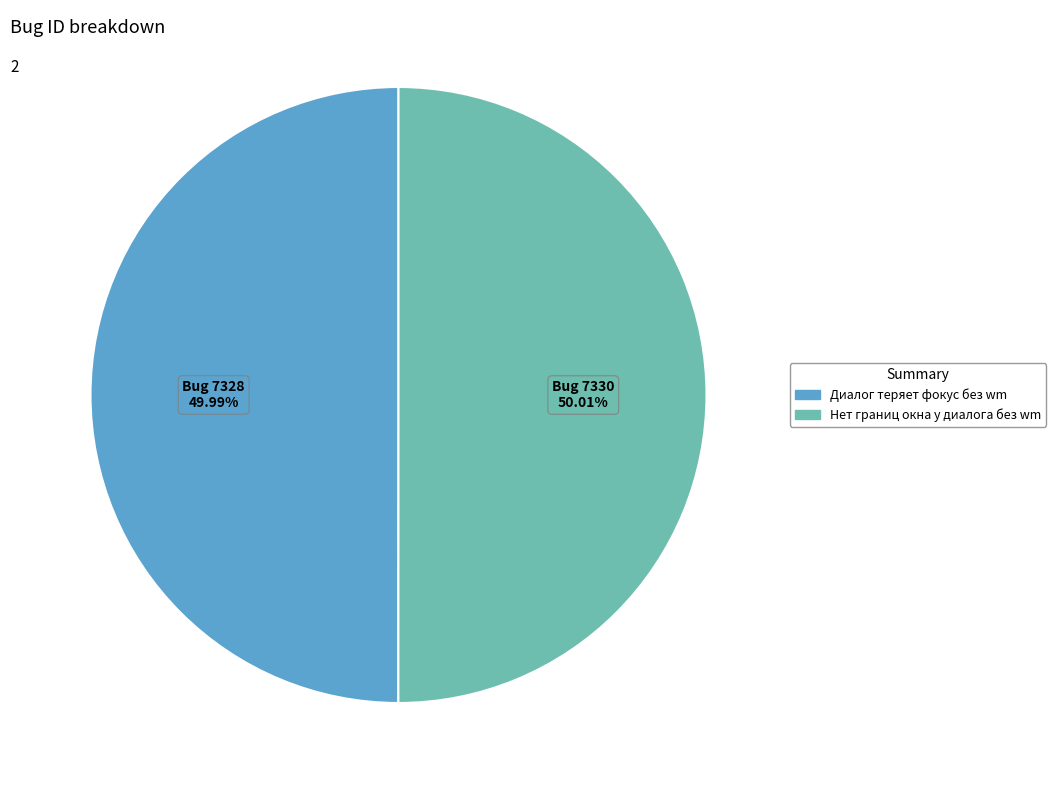

The Диалог теряет фокус без wm slice represents 55% of the pie. True or false?

False